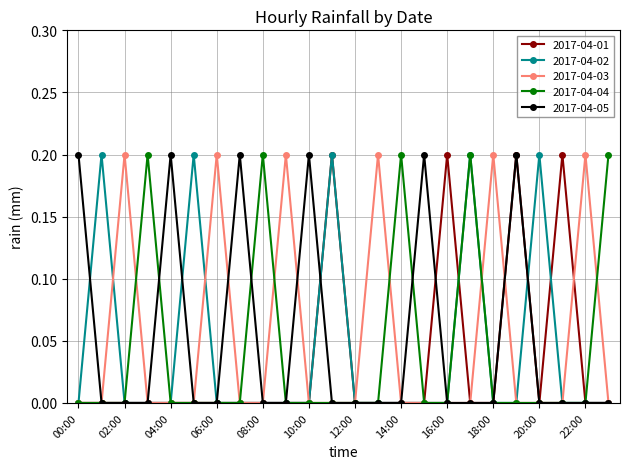

True or false: 2017-04-05 has more than 2 interior local peaks.

True